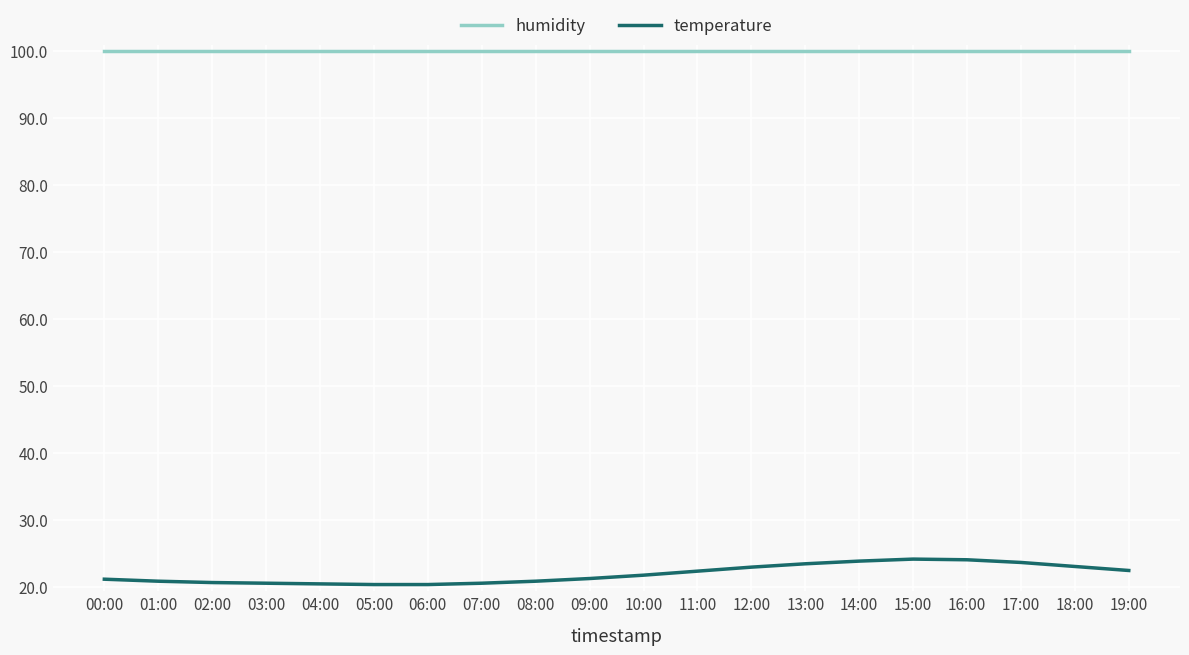

True or false: humidity and temperature intersect in this chart.

False